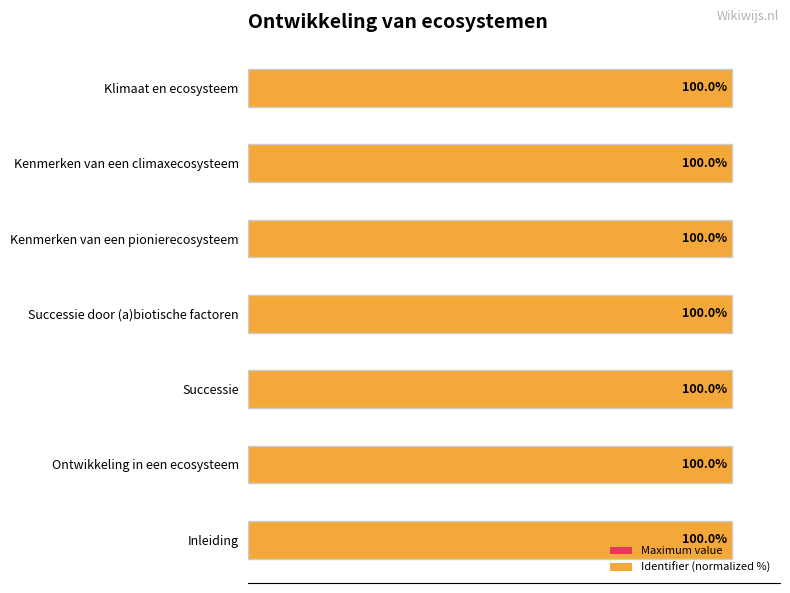

What are all the series names shown in the legend?

Maximum value, Identifier (normalized %)